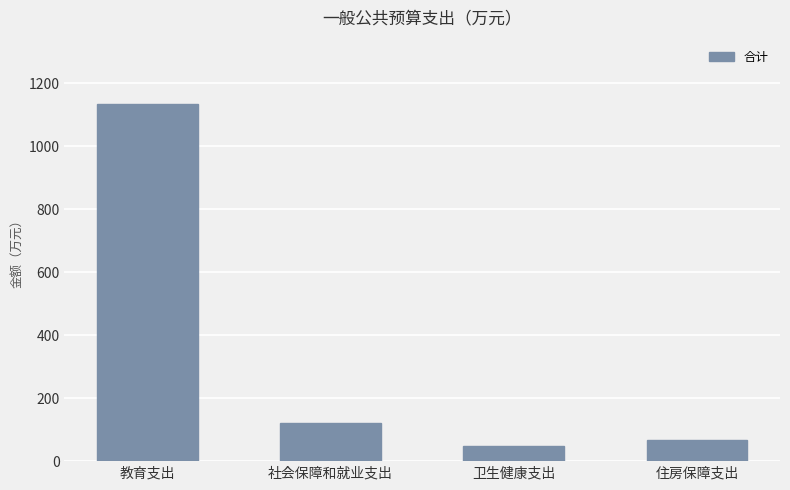

Reading right to left, what are all the values shown in this chart?

住房保障支出=66.5	卫生健康支出=47.1	社会保障和就业支出=119.8	教育支出=1133.6